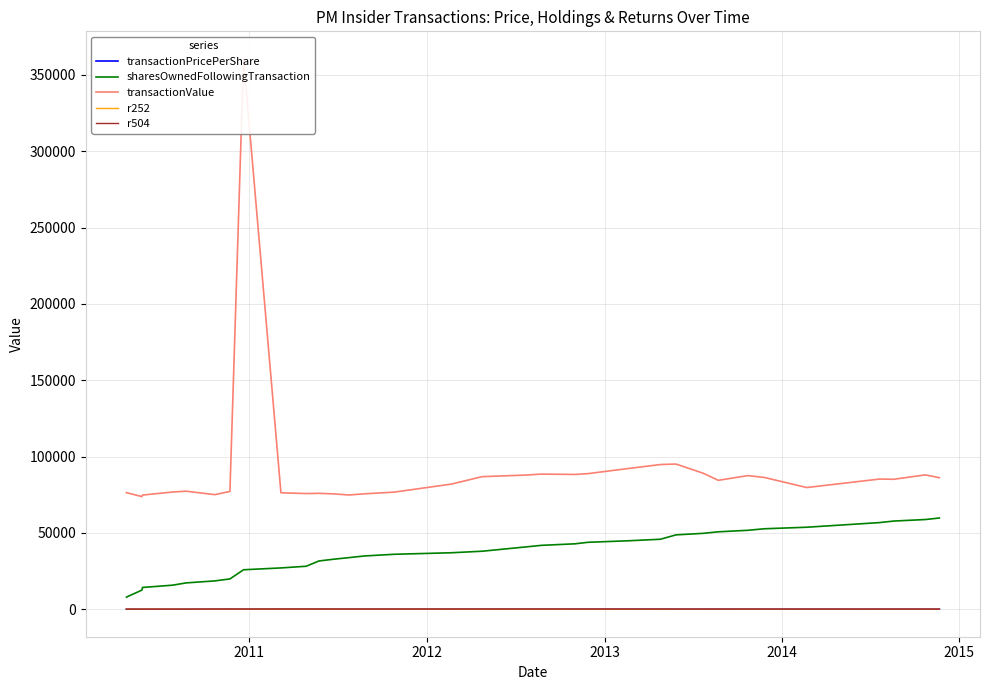

Is the value of r252 at 8 greater than the value of r504 at 20?

No